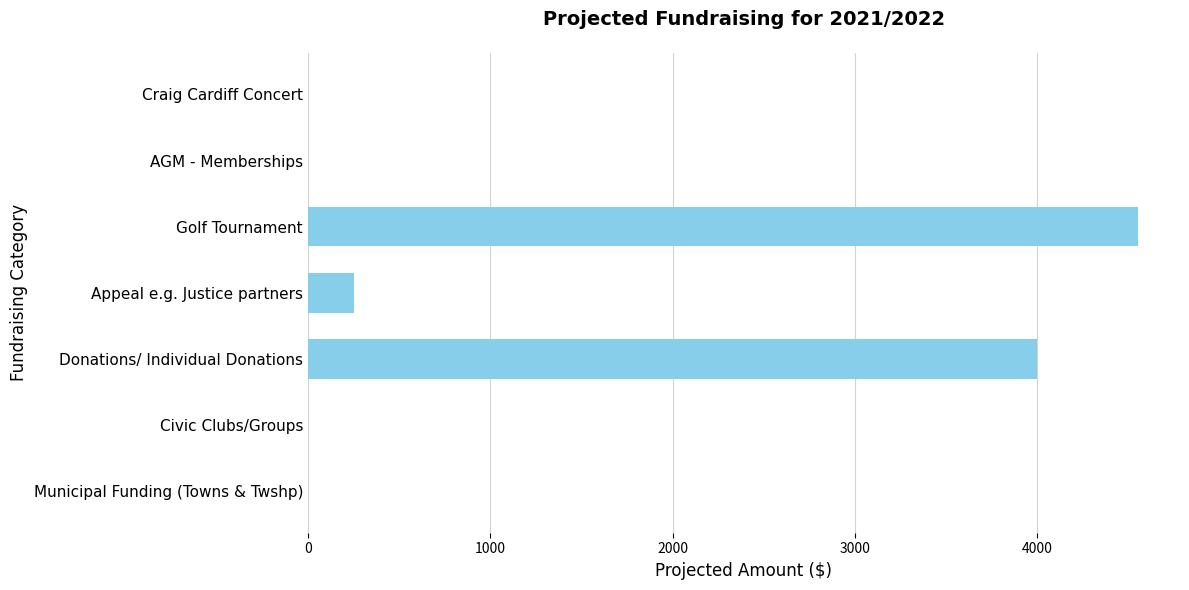

Reading bottom to top, transcribe all the data shown in this chart.

Municipal Funding (Towns & Twshp)=0	Civic Clubs/Groups=0	Donations/ Individual Donations=4000	Appeal e.g. Justice partners=250	Golf Tournament=4555	AGM - Memberships=0	Craig Cardiff Concert=0